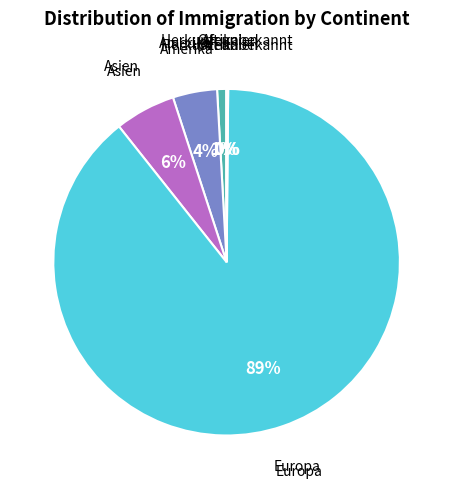

Does any single category account for the majority?

Yes